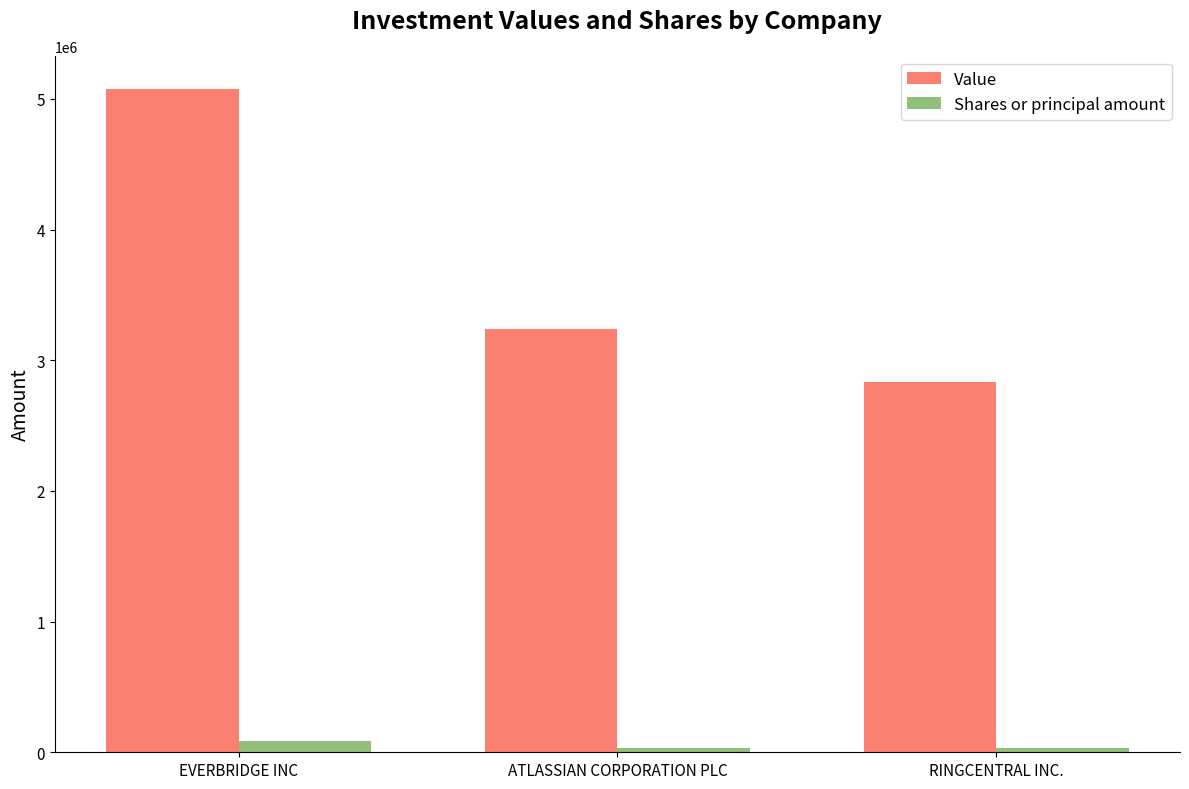

True or false: Value has a value of 5076000 at EVERBRIDGE INC.

True